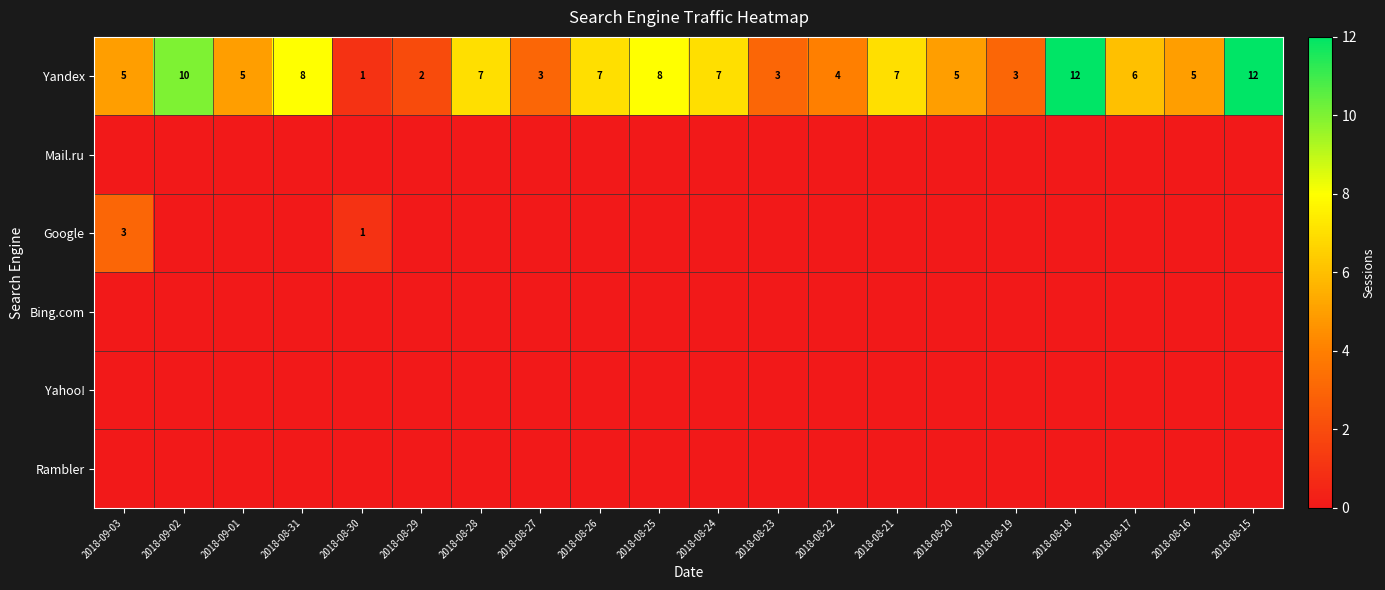

Is it true that Yandex equals 1 at 2018-08-27?

False